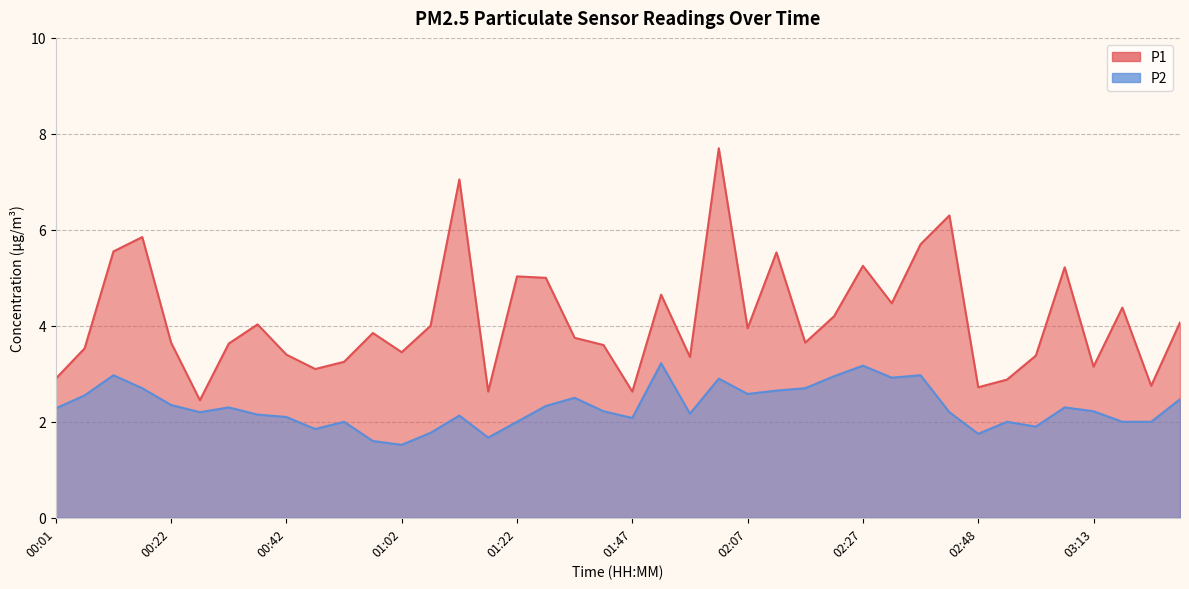

At how many categories does at least one series exceed 3?

33